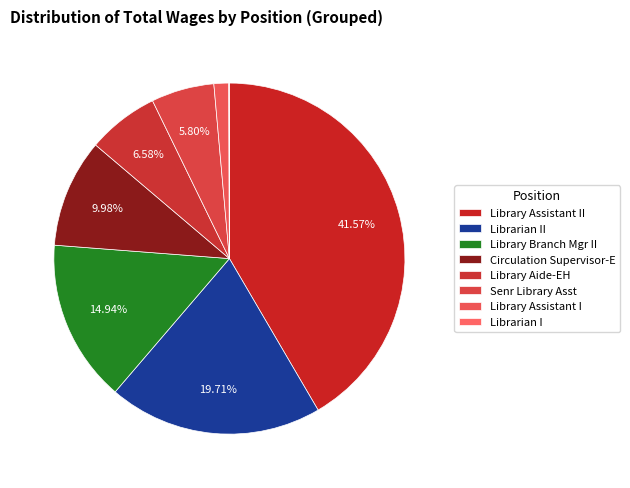

Is Library Assistant I the majority of the pie?

No